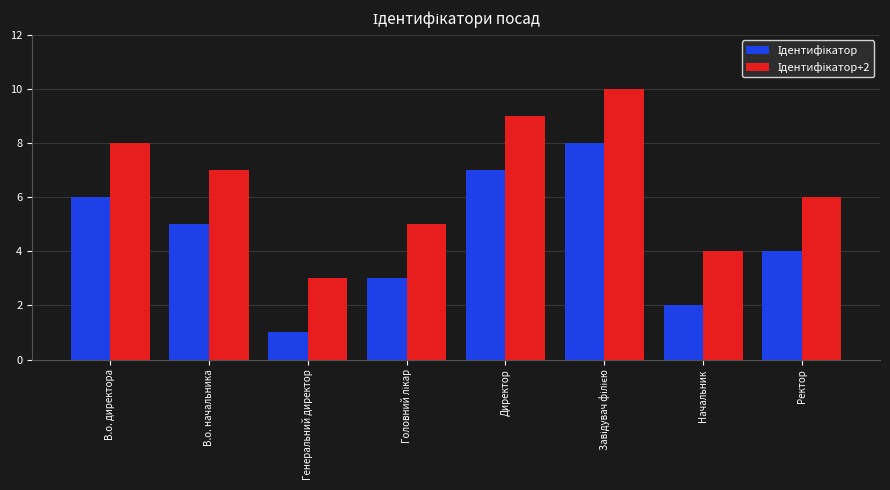

What is the total value across all series at Директор?

16